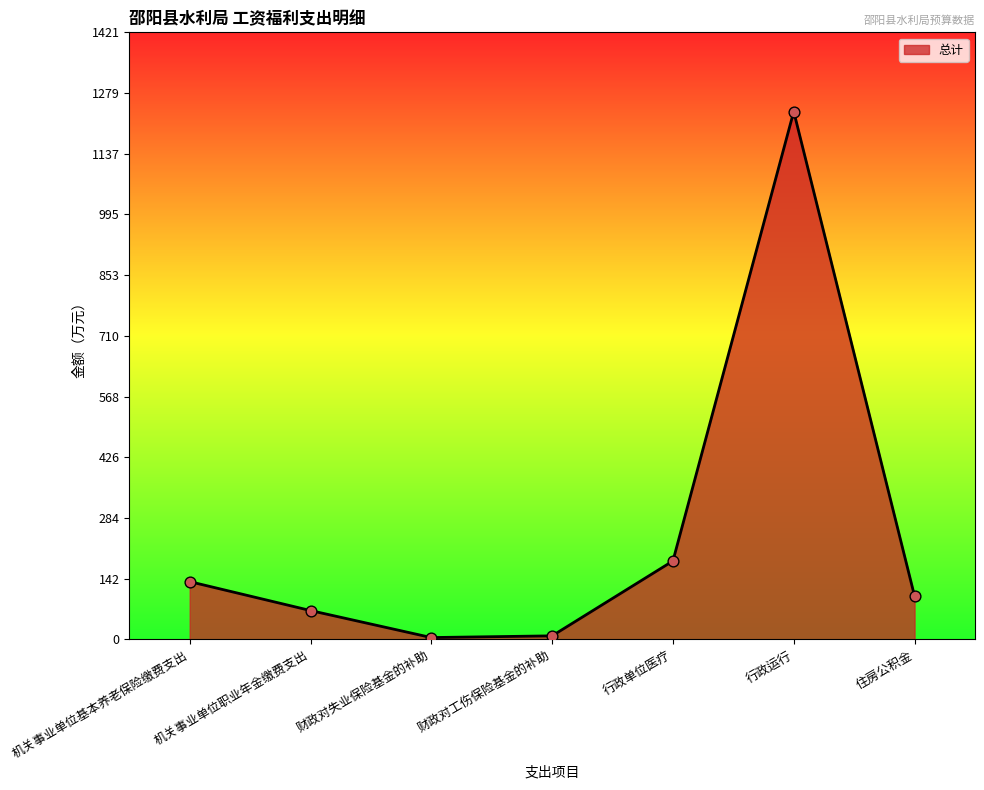

Between 住房公积金 and 行政单位医疗, which is larger?

行政单位医疗